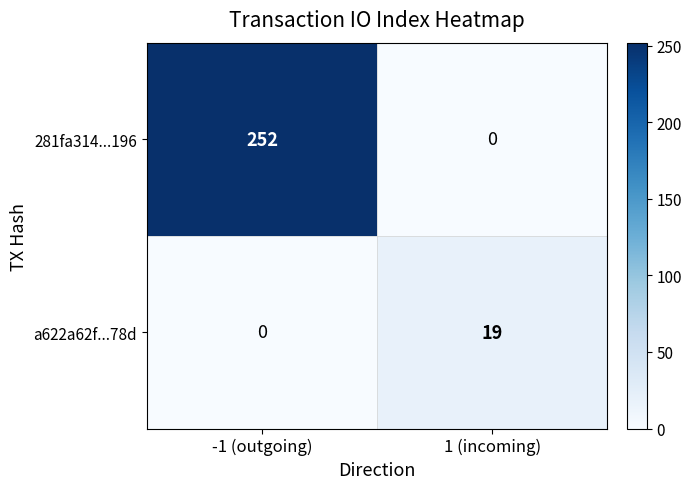

The 281fa314...196 series shows 103 at -1 (outgoing). True or false?

False